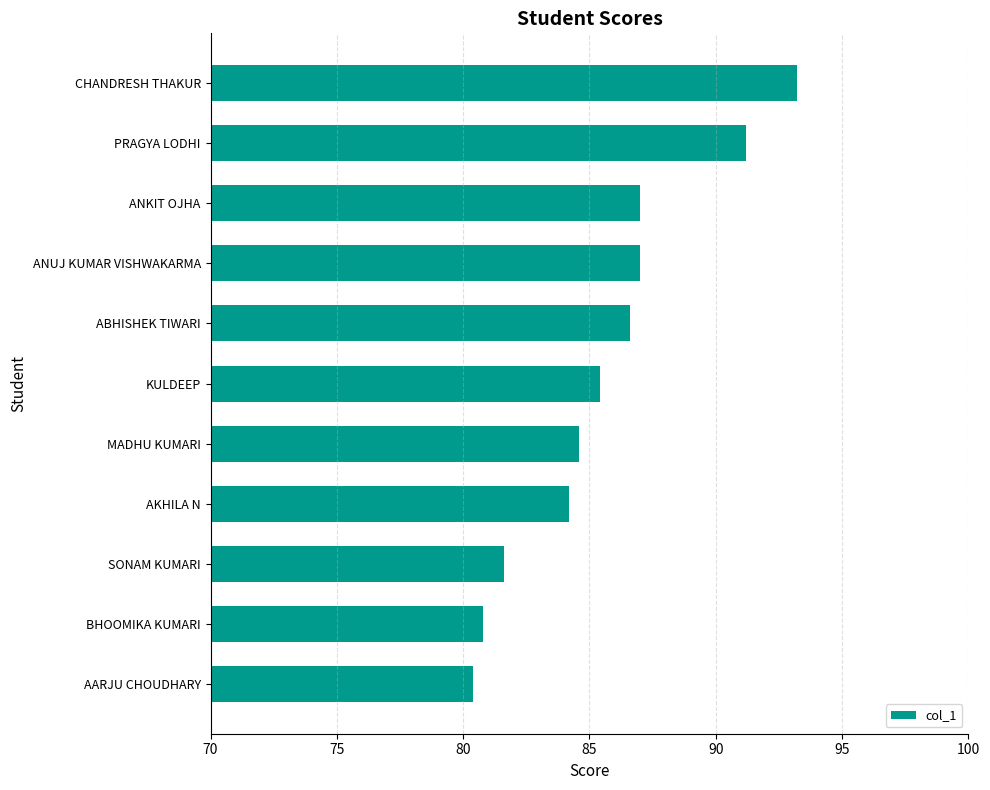

Which label corresponds to the smallest value in the chart?

AARJU CHOUDHARY